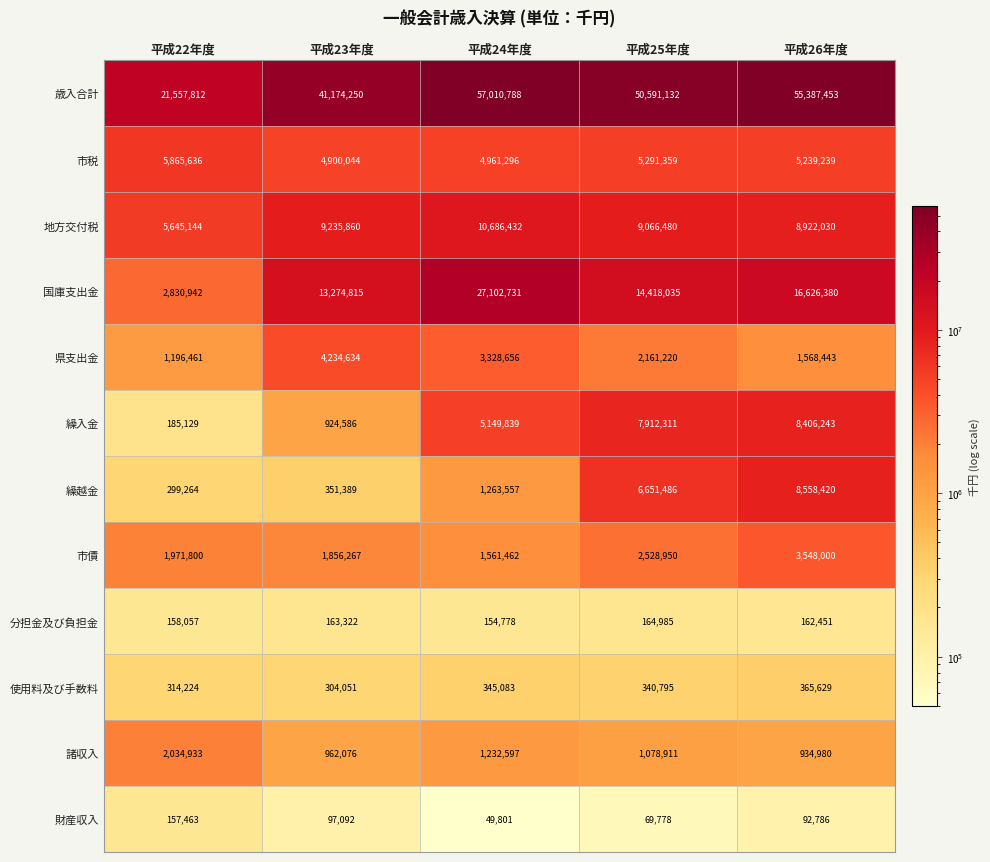

Between 平成22年度 and 平成23年度, which series saw the biggest shift?

歳入合計